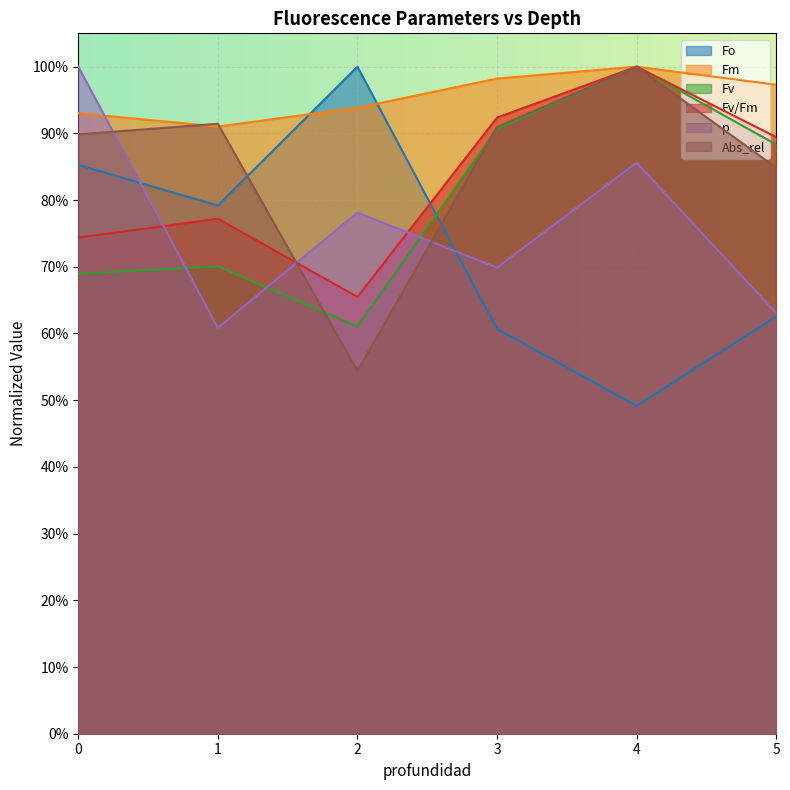

Does the chart display data point markers on the line(s)?

No